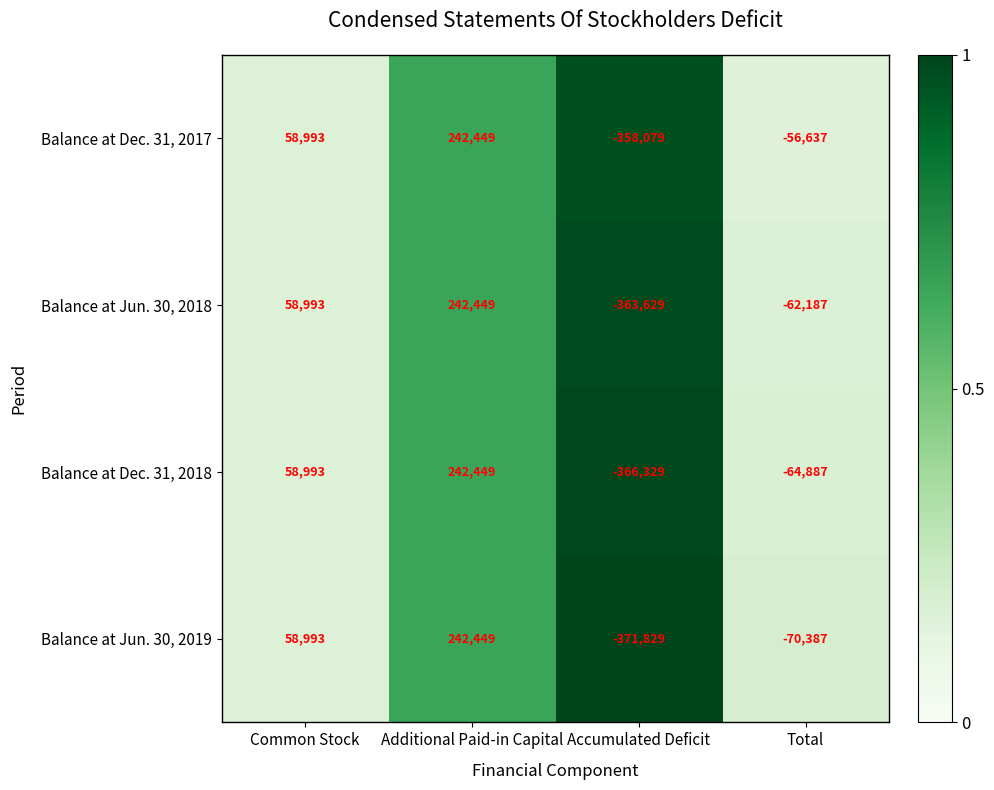

The Balance at Jun. 30, 2018 series shows -82506 at Accumulated Deficit. True or false?

False